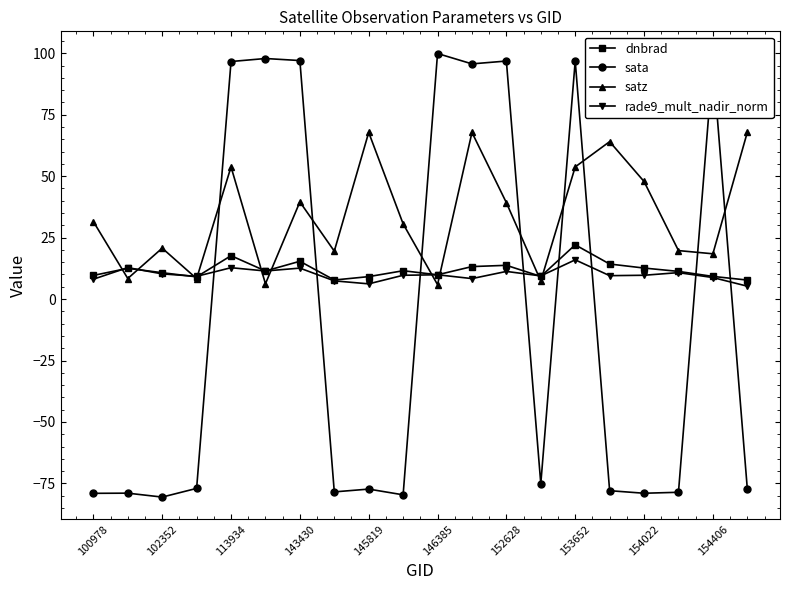

Which series has the largest range (max minus min)?

sata